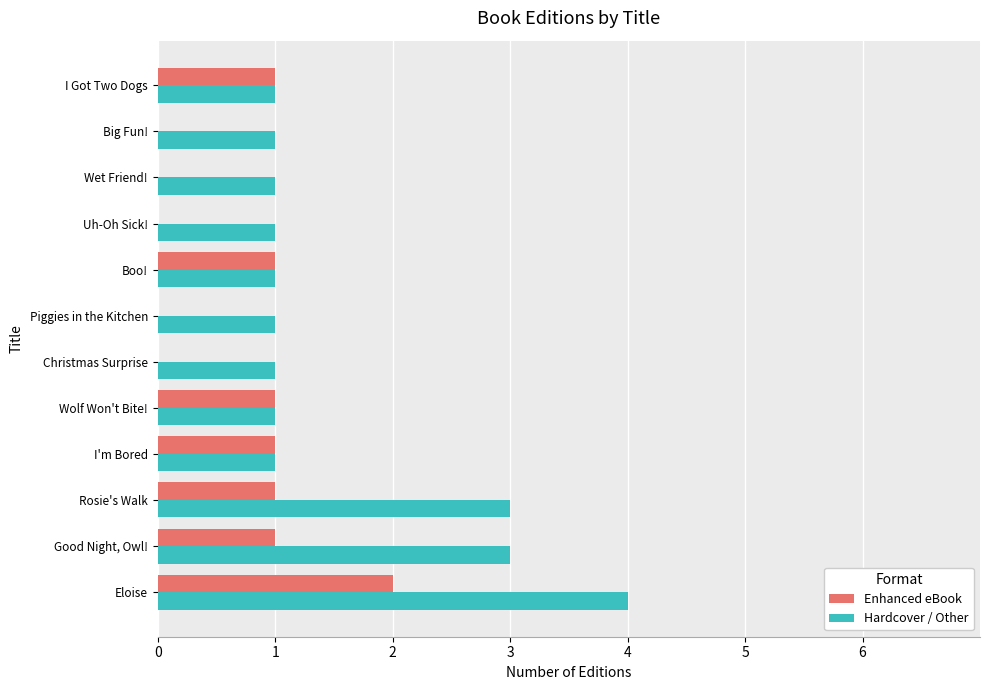

What is the sum of the Hardcover / Other values at Wet Friend! and Good Night, Owl!?

4